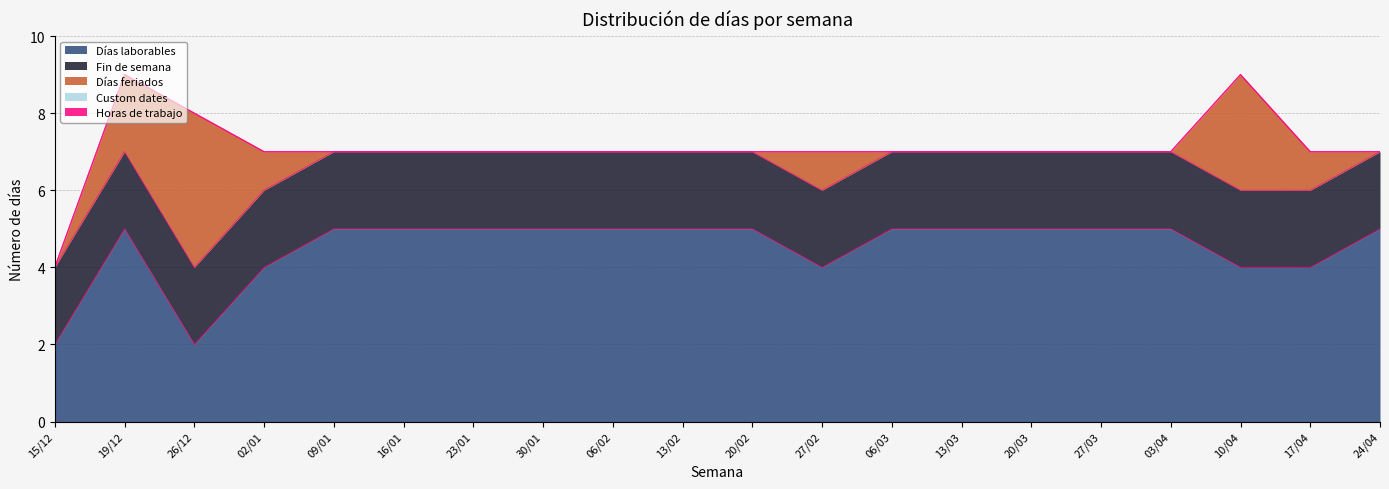

True or false: Horas de trabajo and Días laborables cross at least once.

False